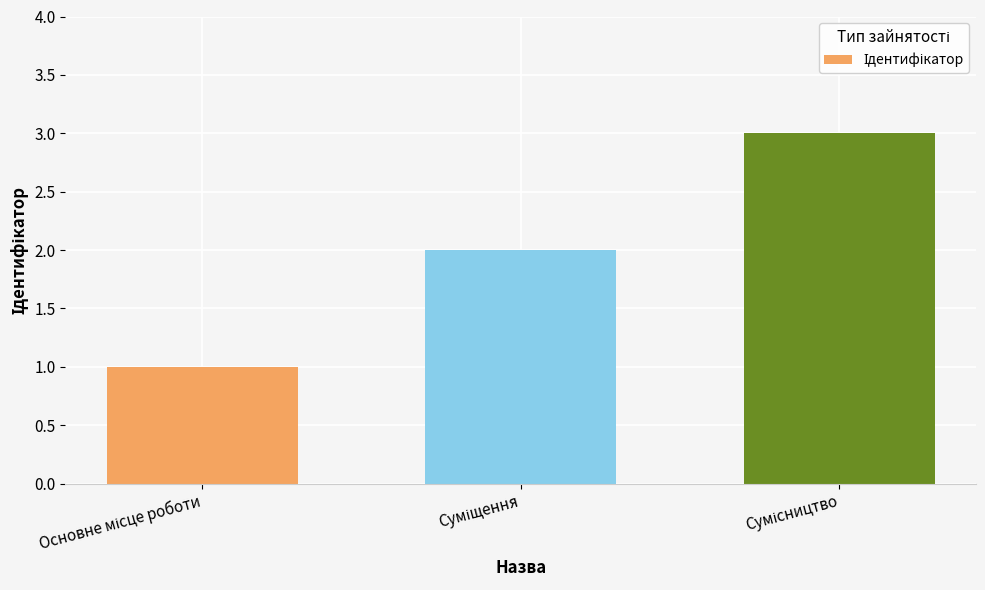

What is the sum of all values?

6